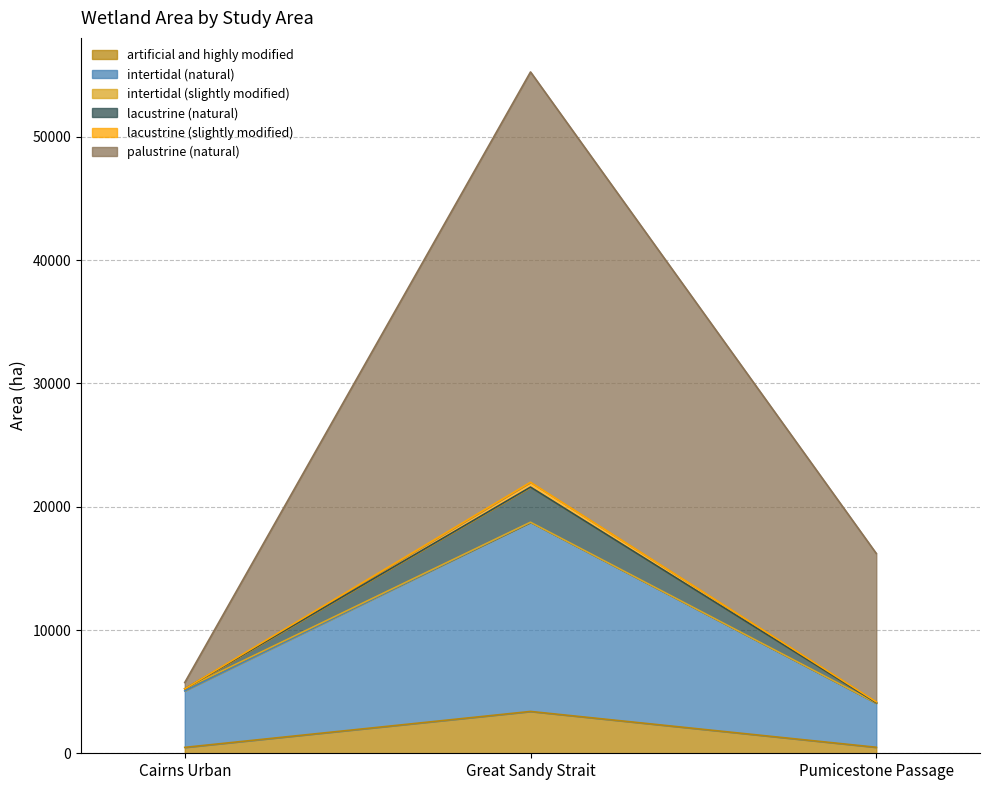

True or false: artificial and highly modified has a value of 5892 at Great Sandy Strait.

False